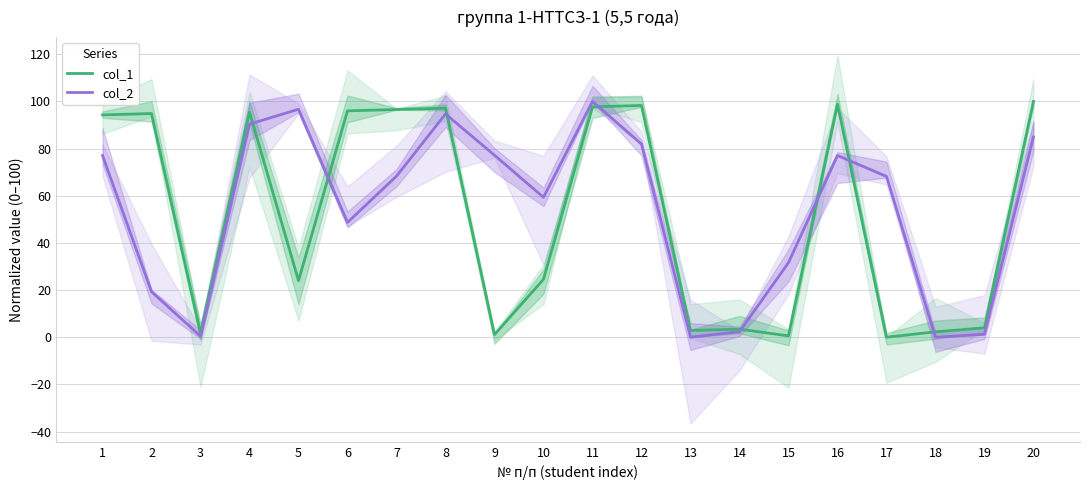

What is the maximum value for col_1?

100.0